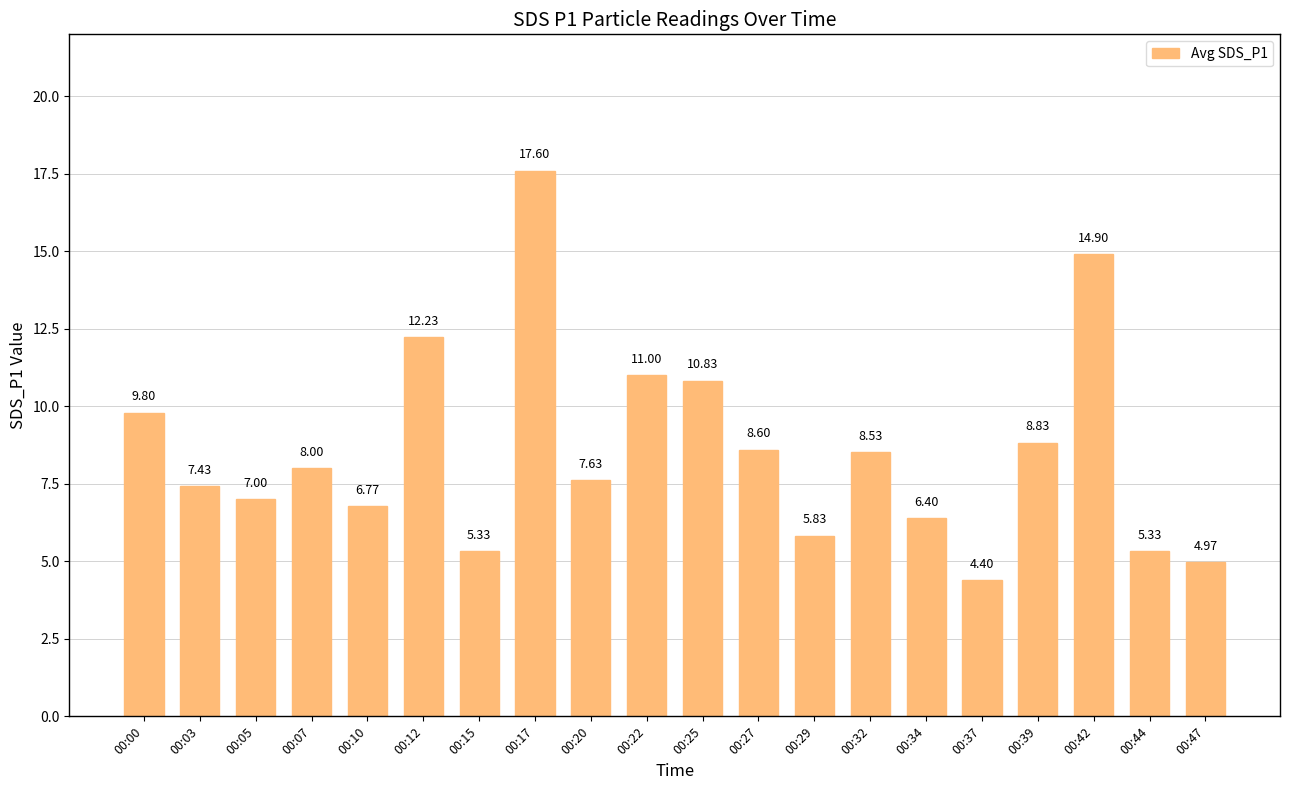

Where does the data first go above 8?

00:00